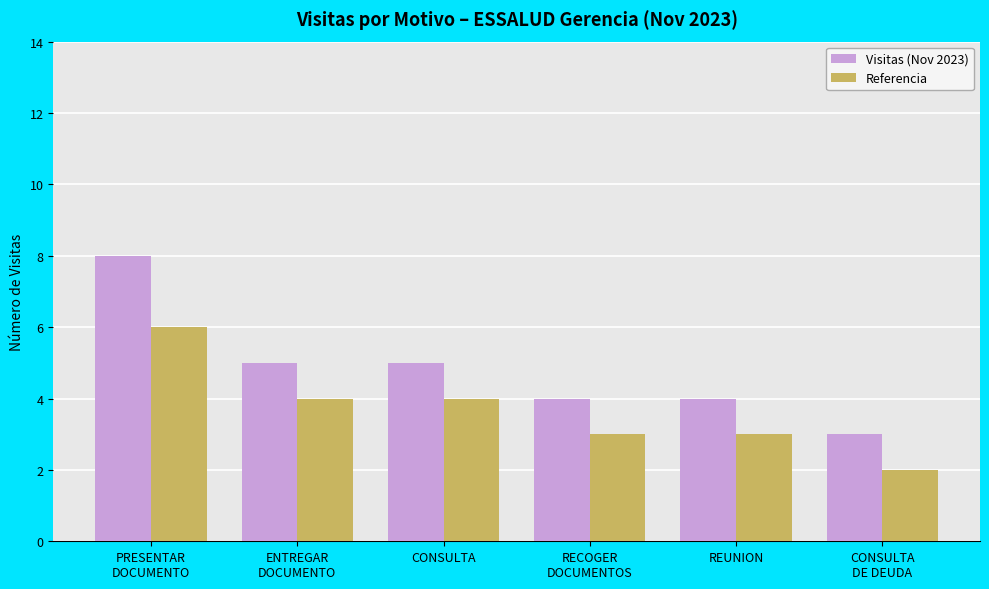

True or false: Referencia has a value of 4 at REUNION.

False